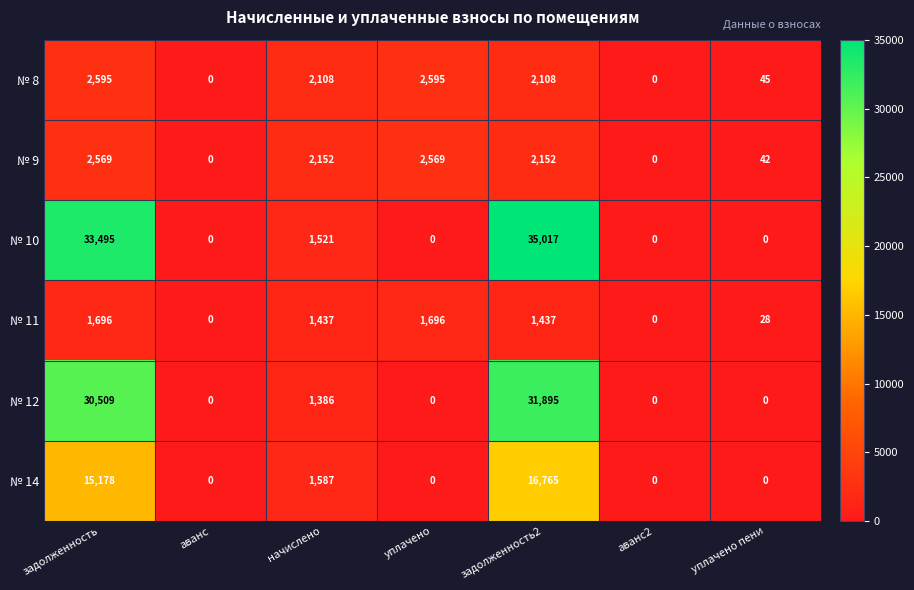

How many distinct data groups are displayed?

6